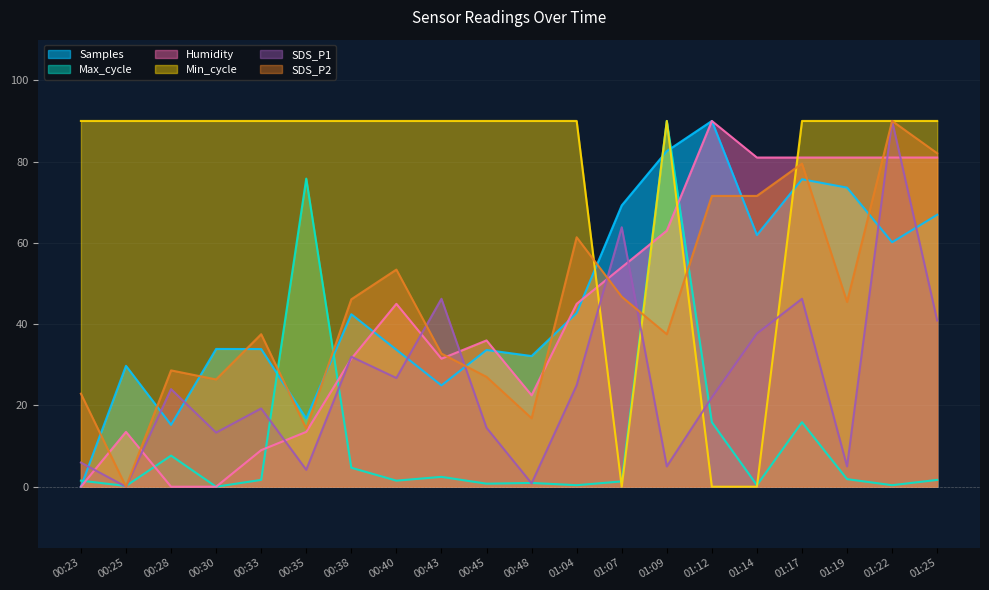

Rank the series by their maximum value, from highest to lowest.

Samples, Max_cycle, Humidity, Min_cycle, SDS_P1, SDS_P2